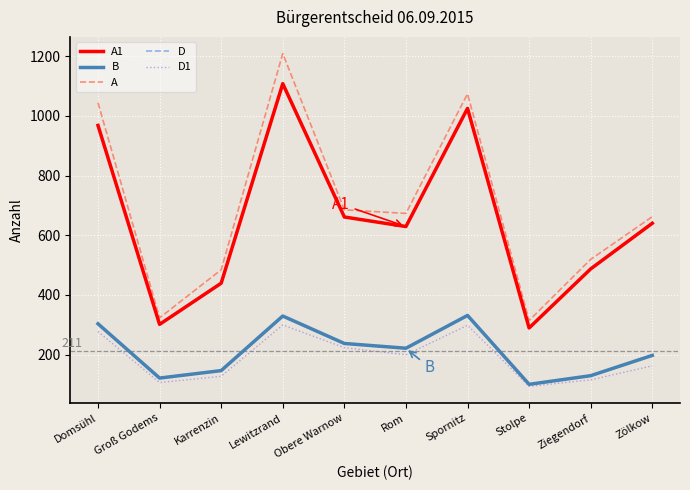

Which series has the largest total across all categories?

A